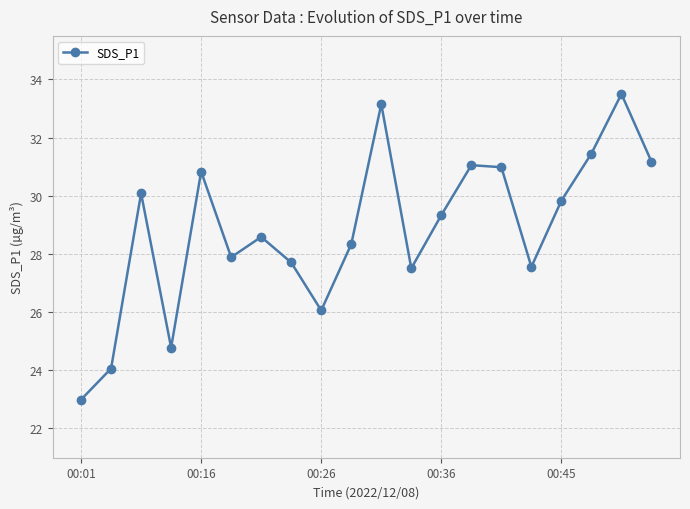

What is the greatest value displayed?

33.5